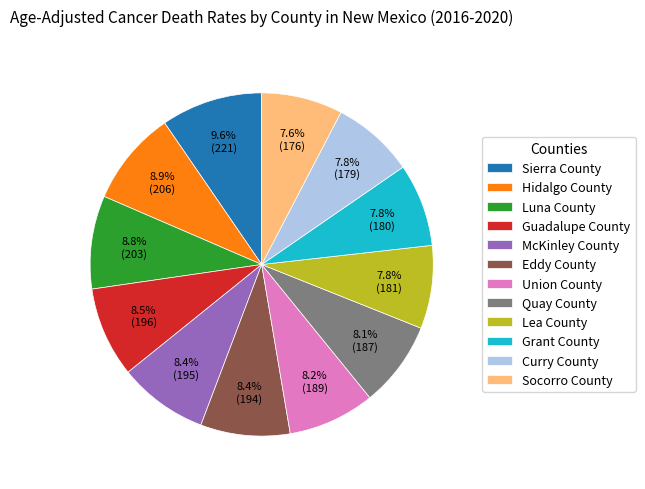

To the nearest percent, what portion does Sierra County represent?

10%